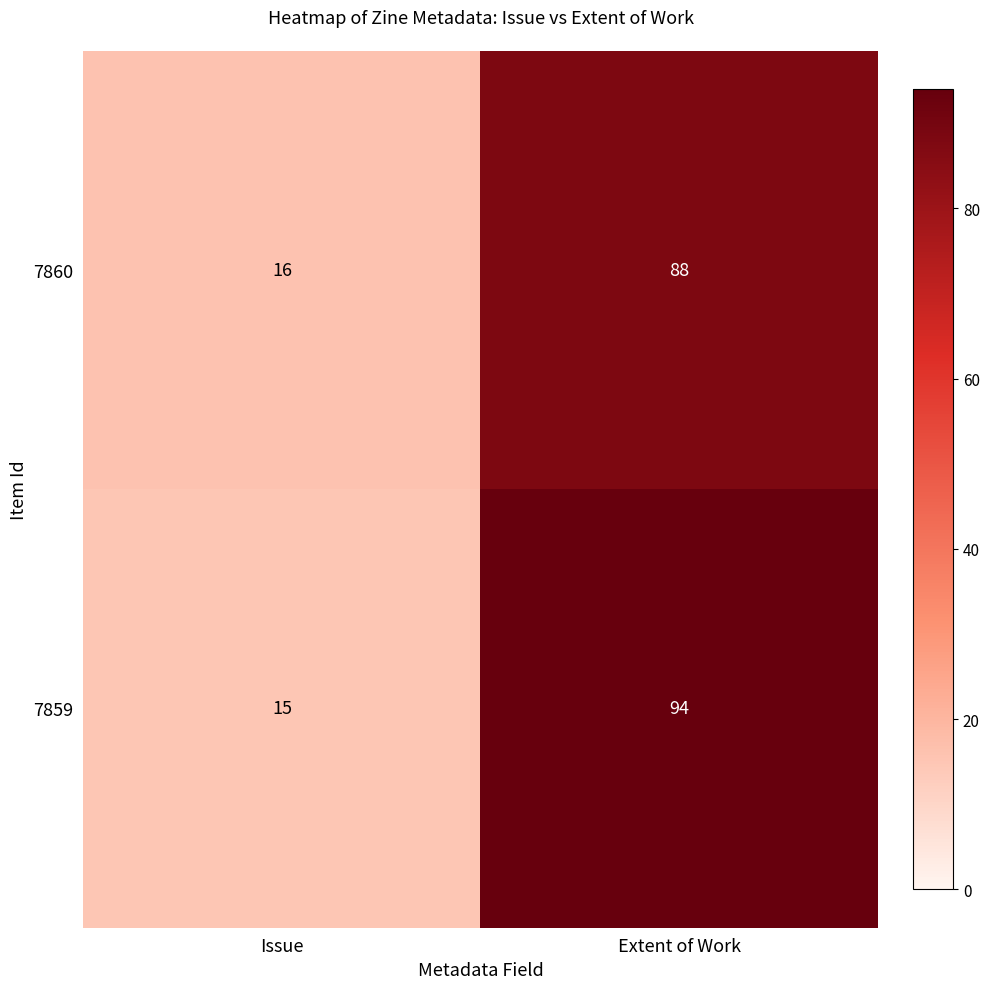

Which series has the largest total across all categories?

7859